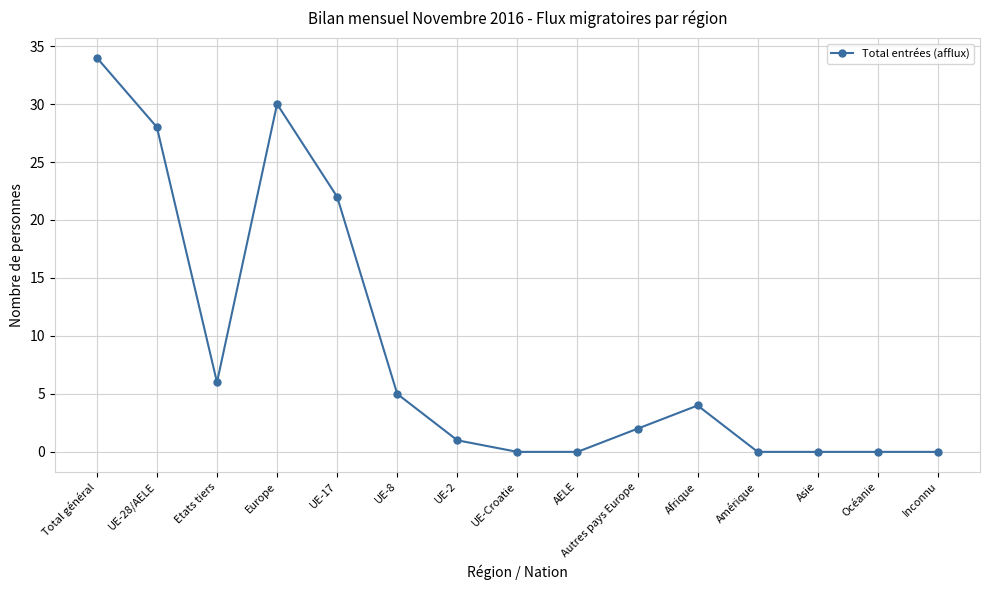

What is the change in value from Etats tiers to UE-8?

-1